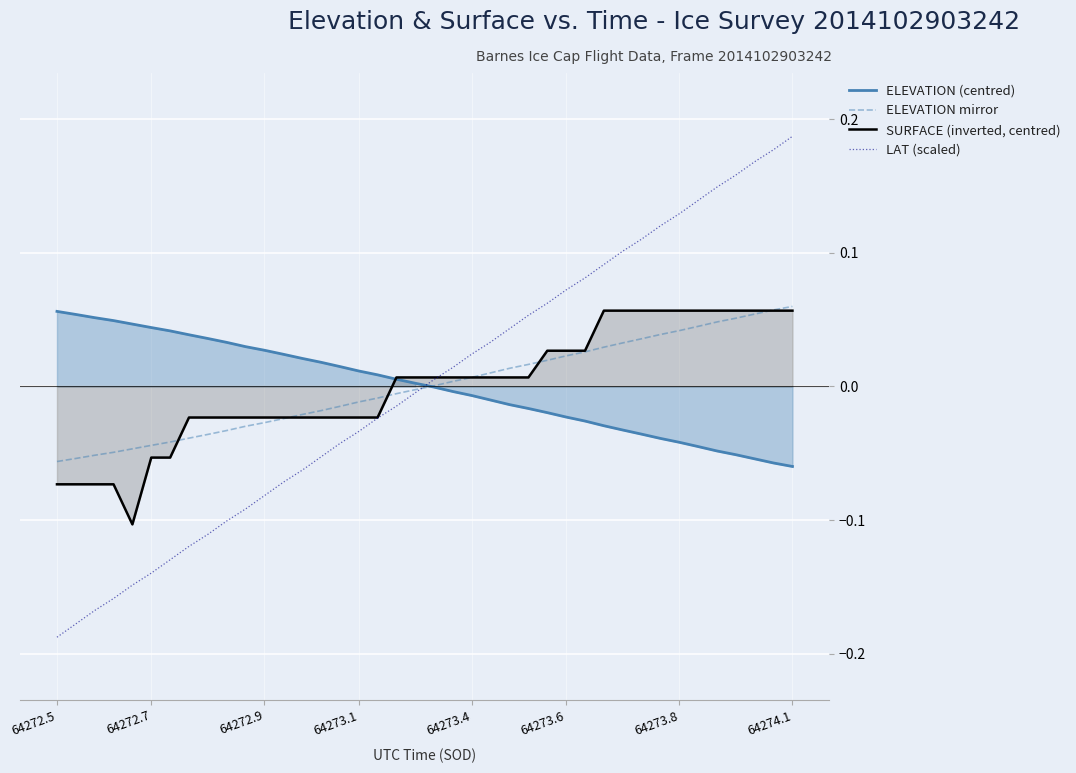

At which label does LAT (scaled) reach its peak?

64274.1